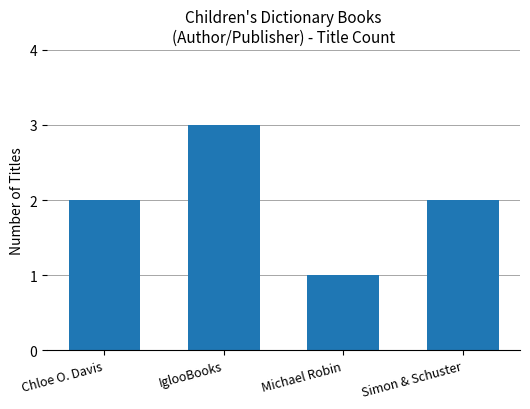

Reading right to left, transcribe all the data shown in this chart.

2	1	3	2